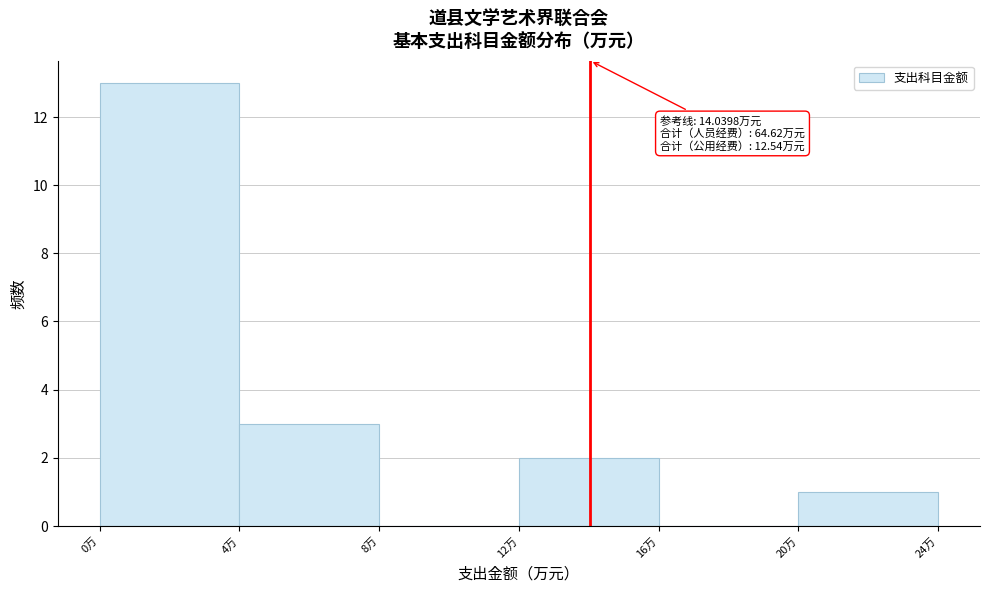

Which range on the x-axis has the tallest bar?

0 to 4